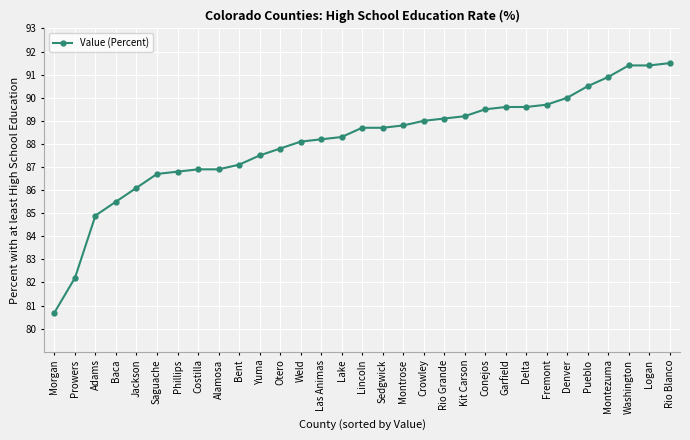

The chart shows a value of 47.1 at Otero. True or false?

False